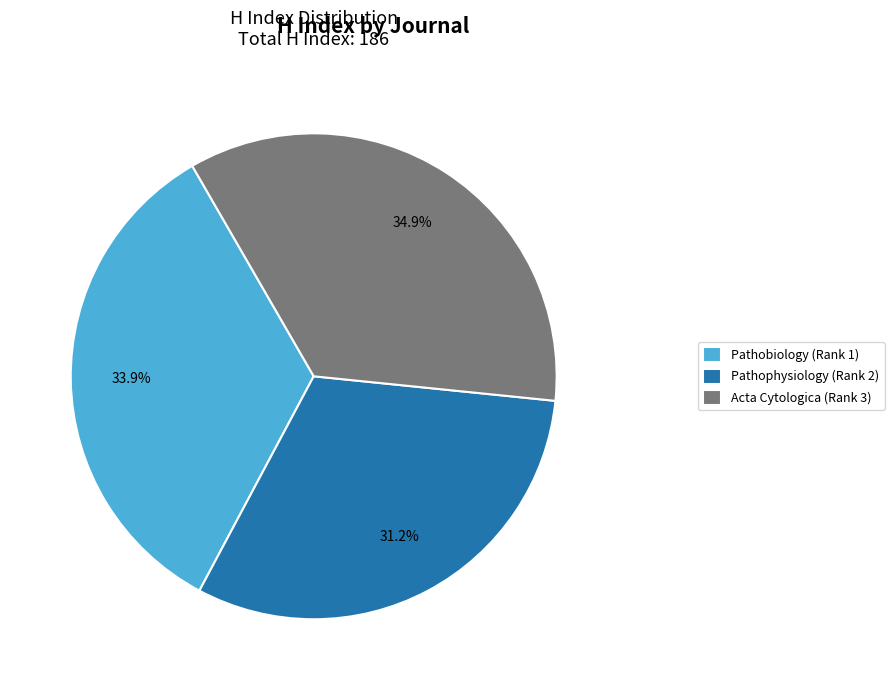

To the nearest percent, what is the average slice percentage?

33%